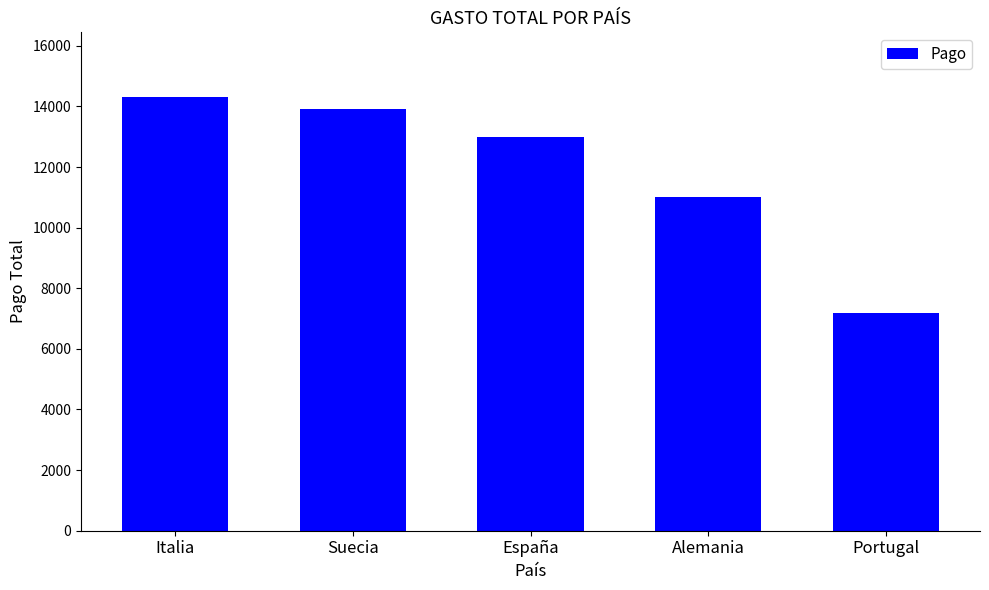

Reading left to right, extract all data points from this chart.

14300	13900	13000	11000	7200